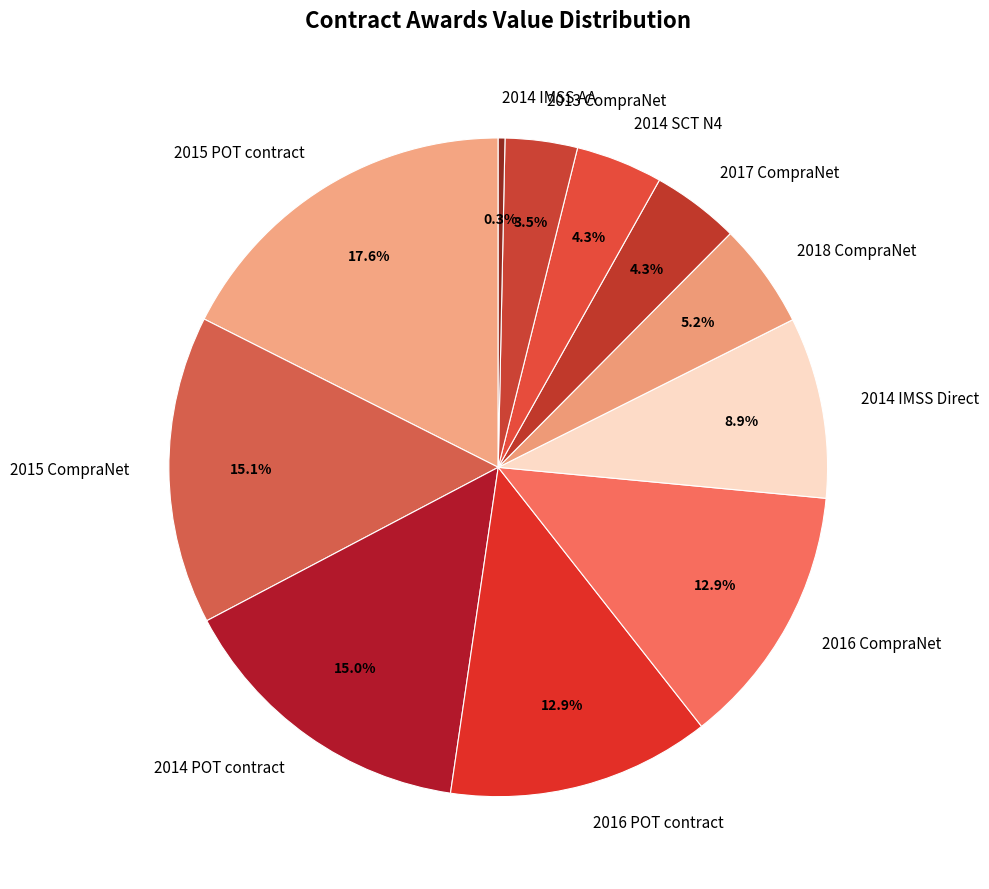

To the nearest percent, what portion does 2014 SCT N4 represent?

4%